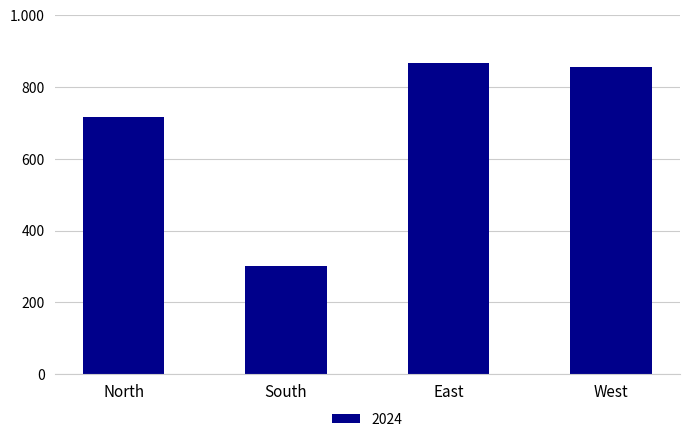

Between South and West, which is larger?

West